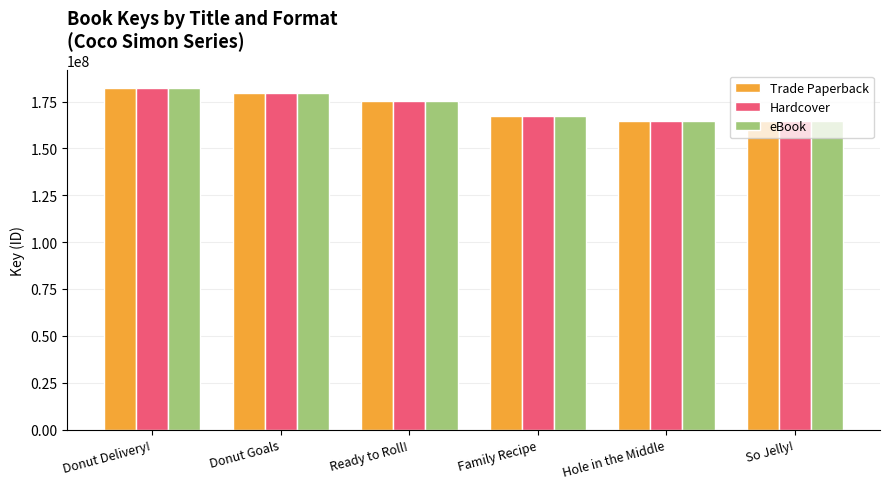

What is the difference between the maximum and minimum values in the Trade Paperback series?

18071078